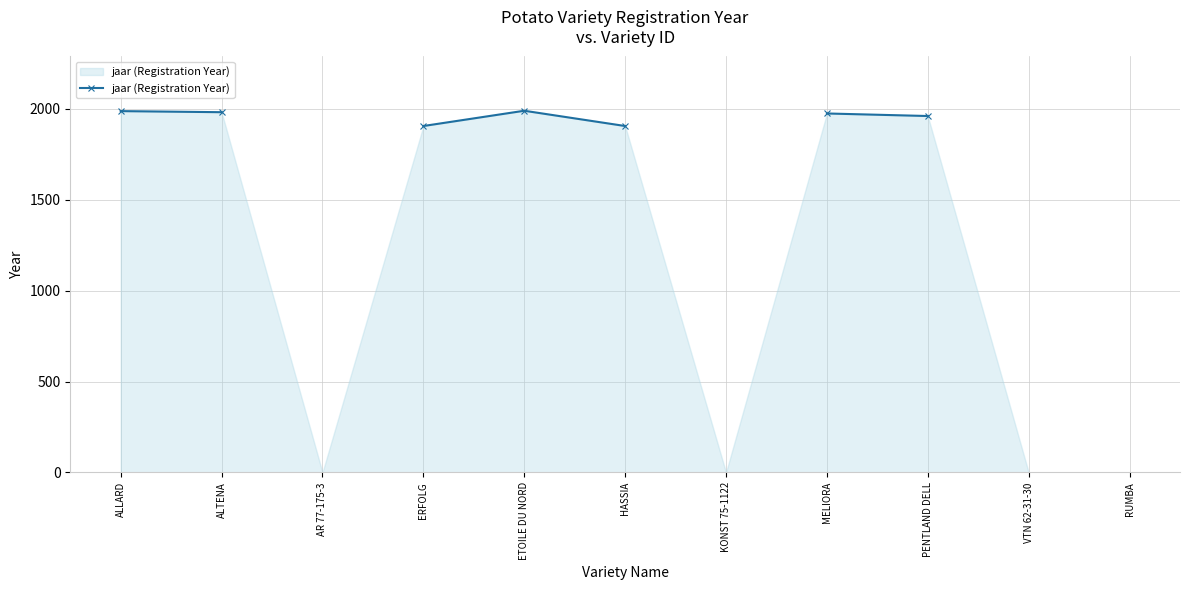

At which label is the value closest to 1948?

PENTLAND DELL